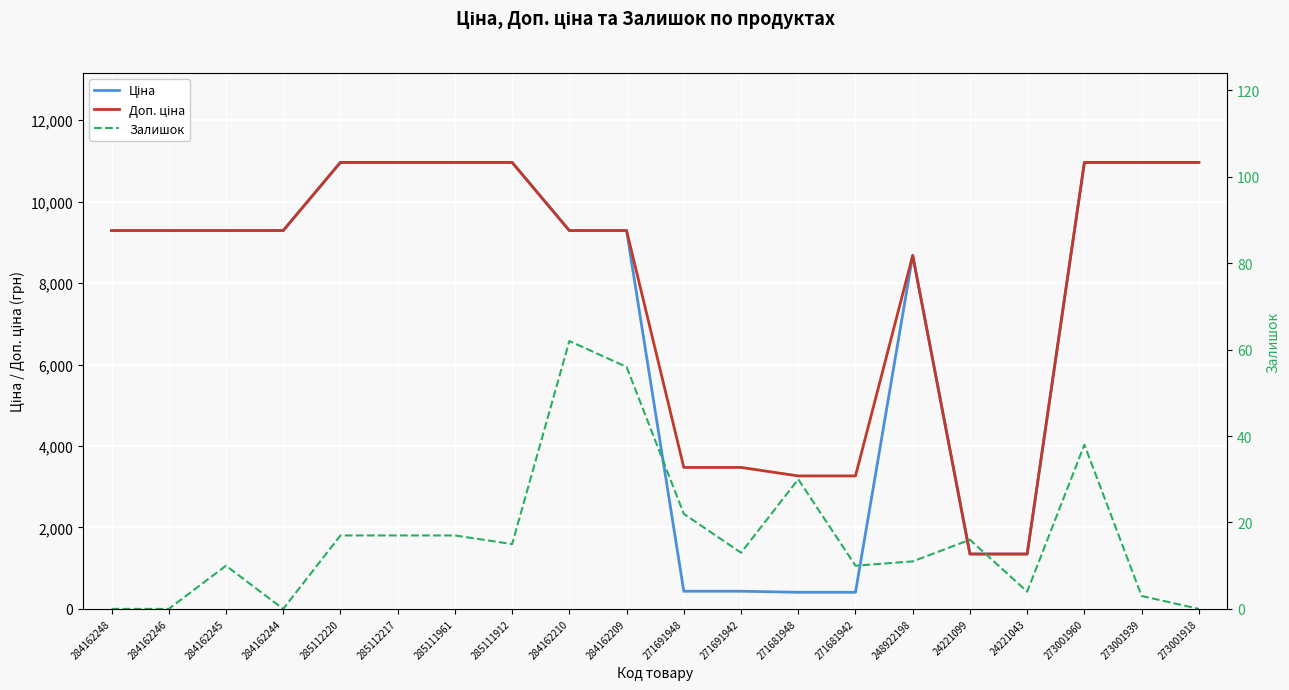

Where is Доп. ціна nearest to the value 6156?

248922198